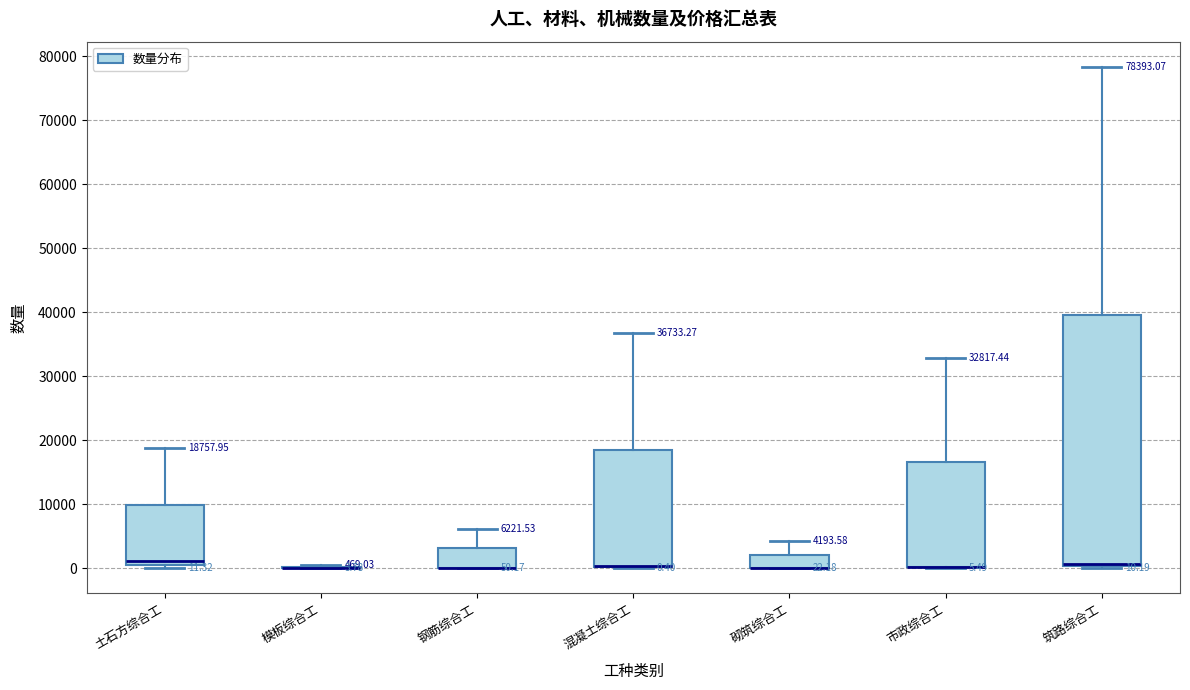

Comparing the boxes themselves (not the whiskers), which one is the tallest?

筑路综合工